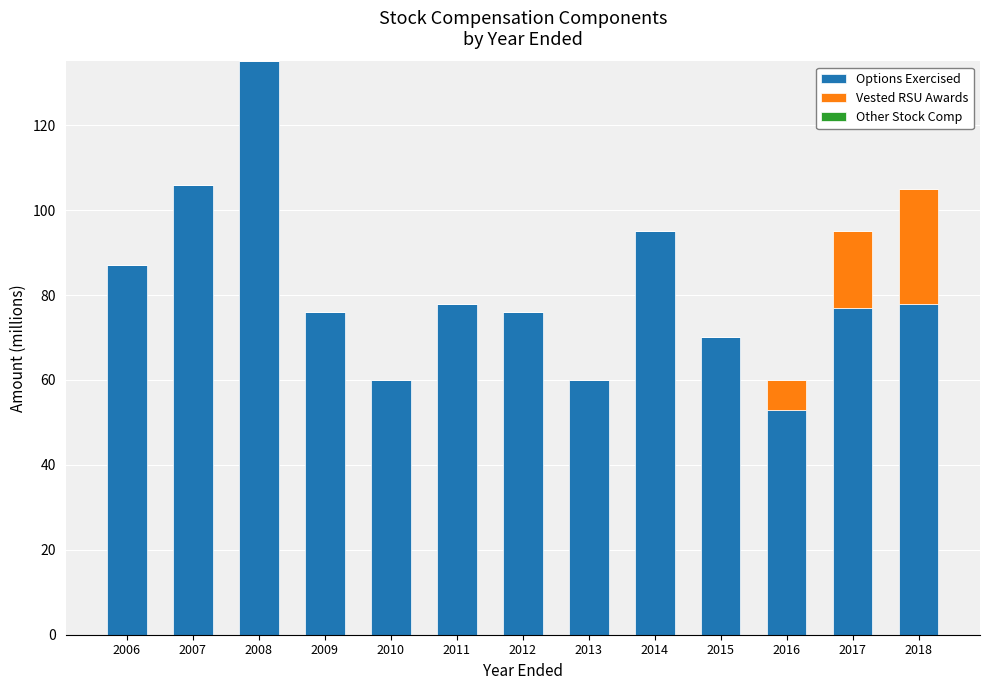

True or false: Options Exercised has a value of 33 at 2017.

False